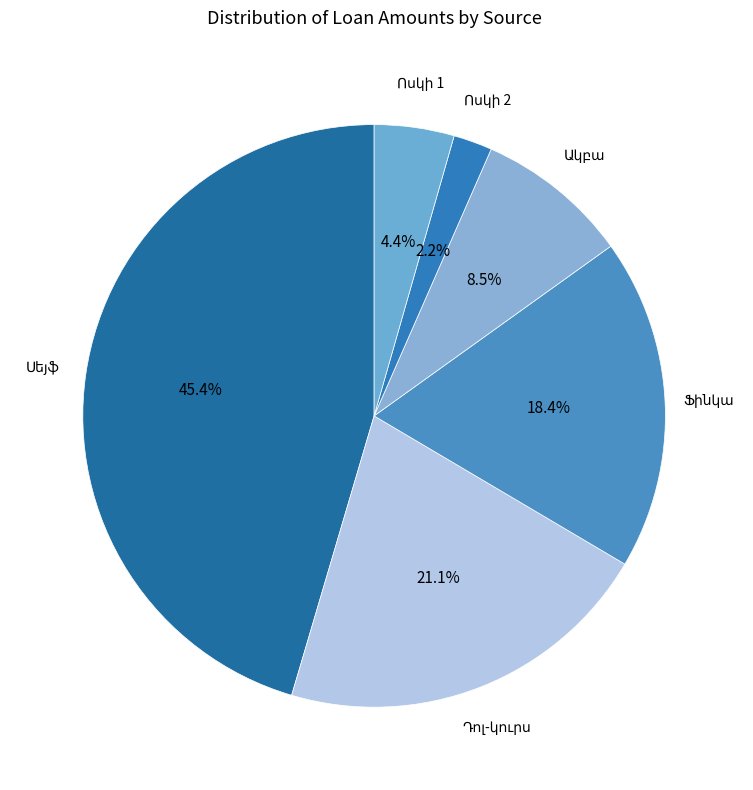

Does any single category account for the majority?

No